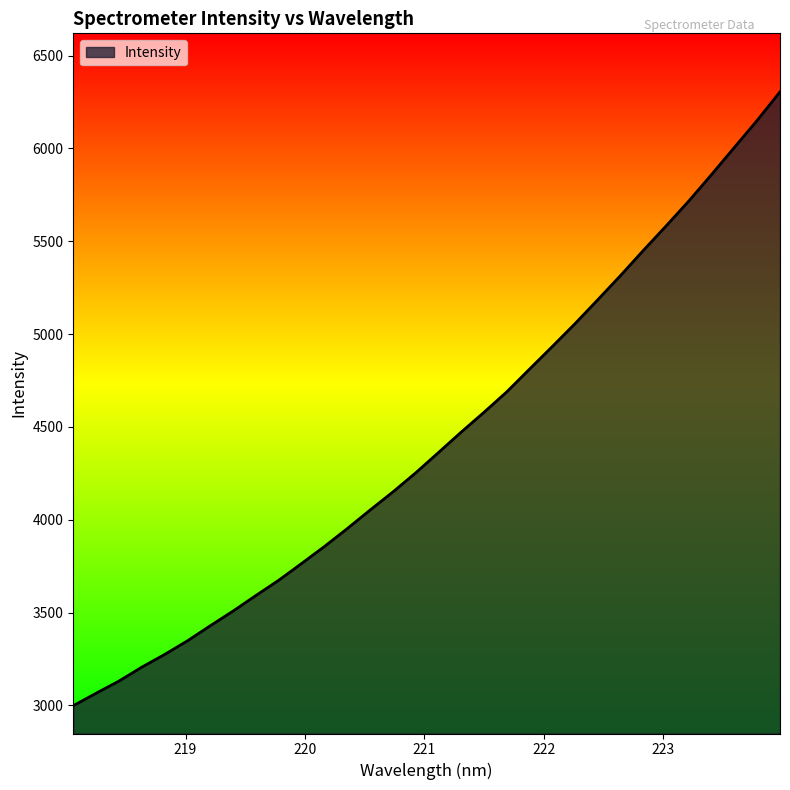

What is the greatest value displayed?

6304.9